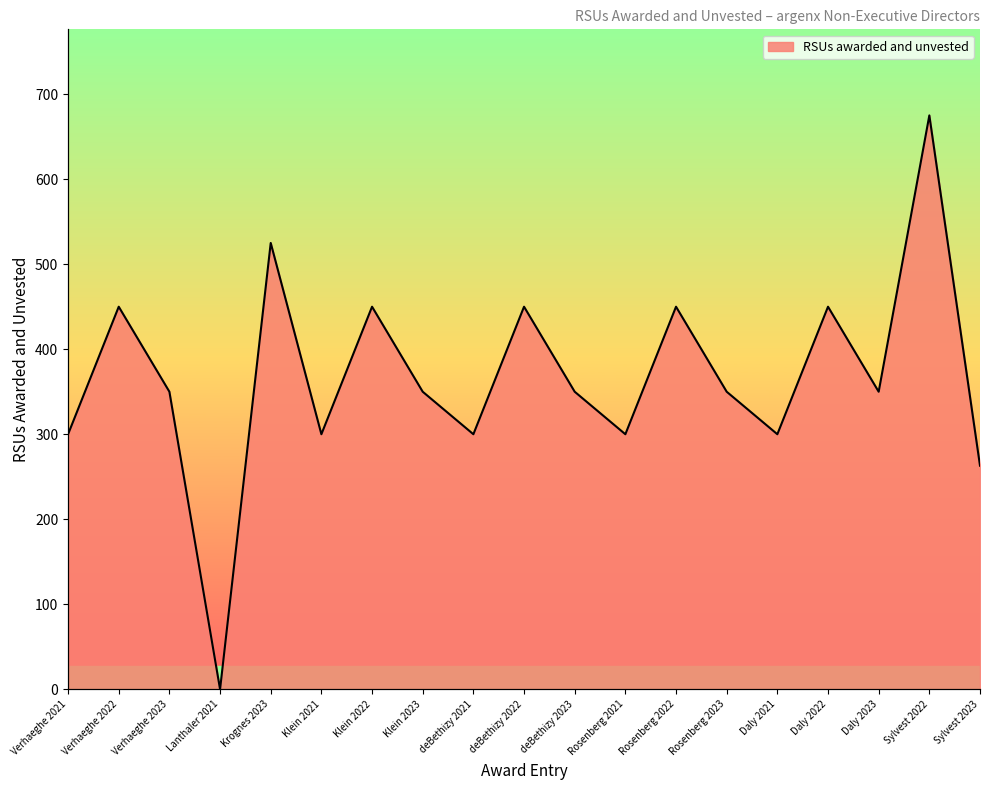

True or false: the data shows 510 at Daly 2021.

False